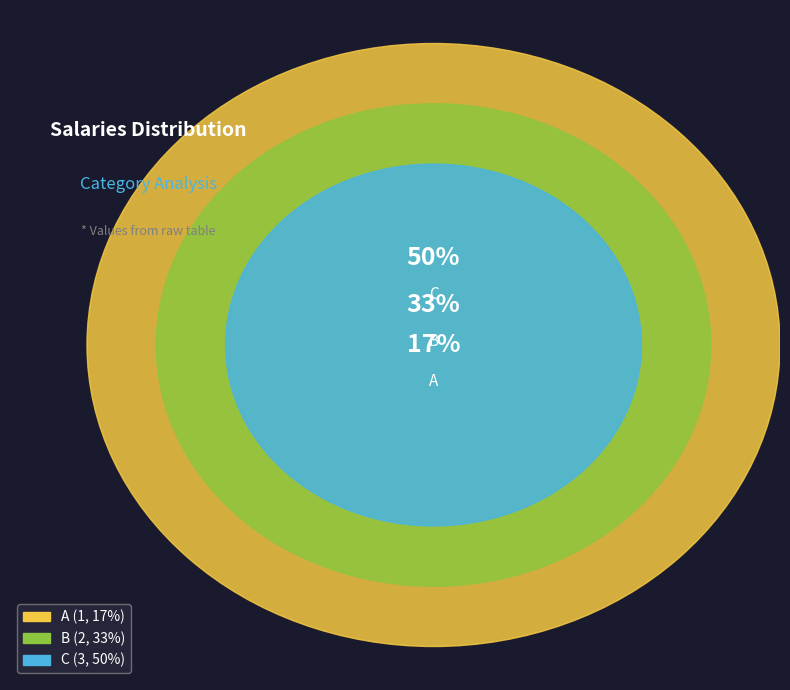

To the nearest percent, what is the combined percentage of B and A?

50%